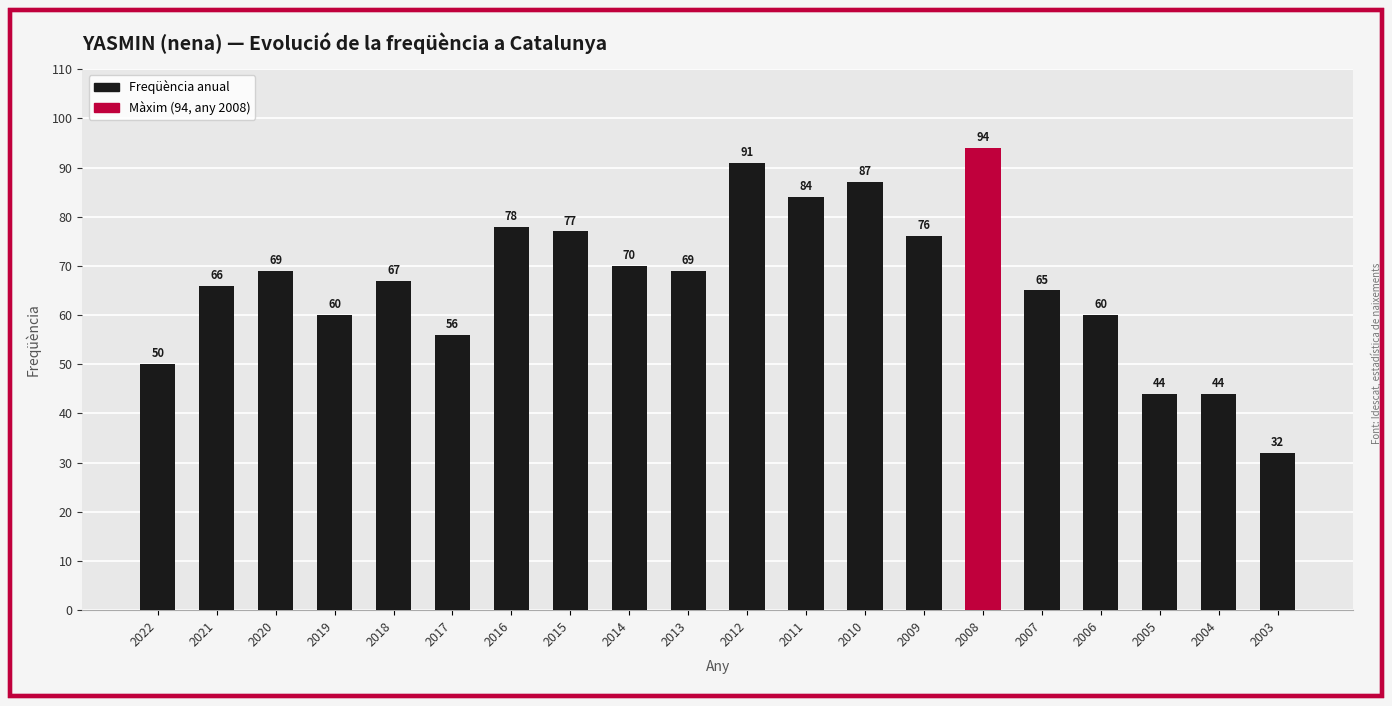

What is the value of the 17th bar from the left?

60